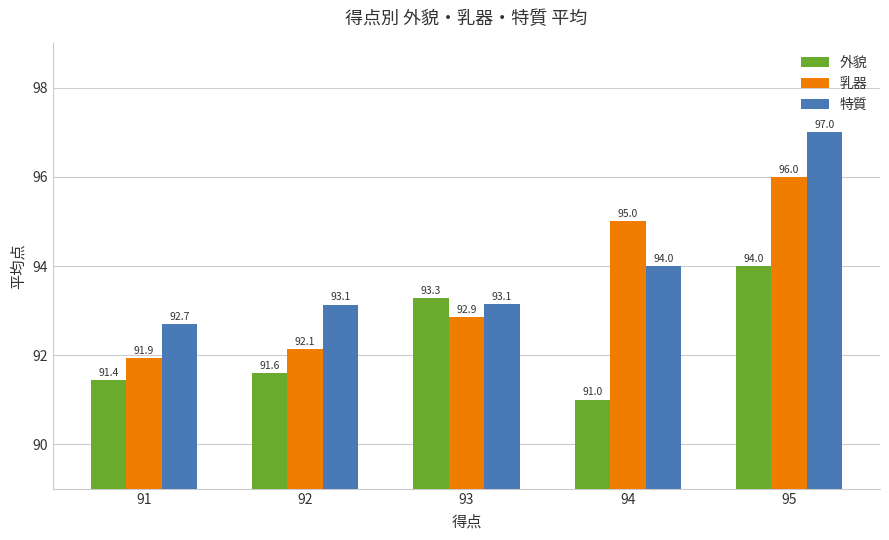

At which label is 乳器 closest to 93?

93